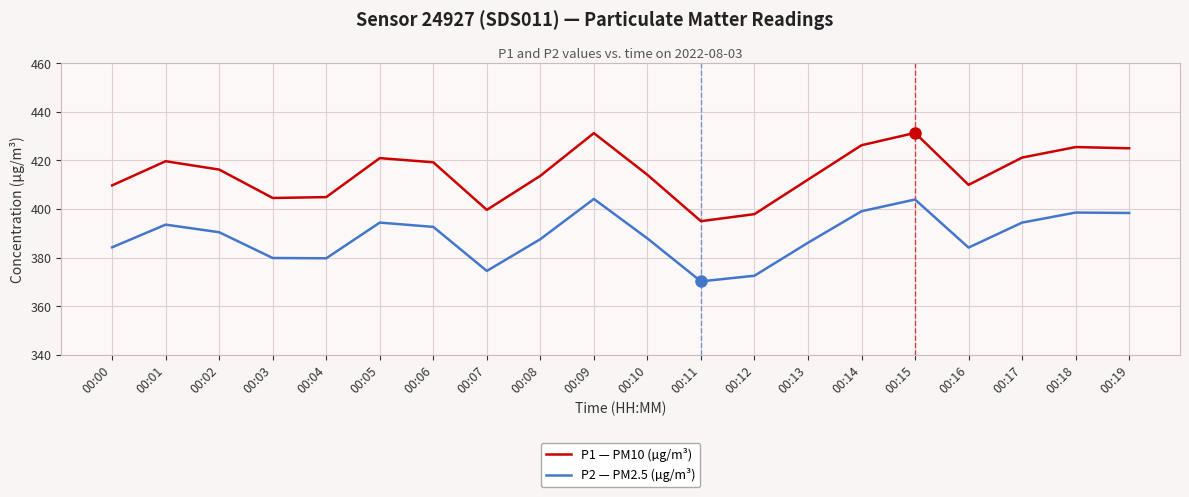

At which category does P1 — PM10 (µg/m³) reach its first local peak?

00:01